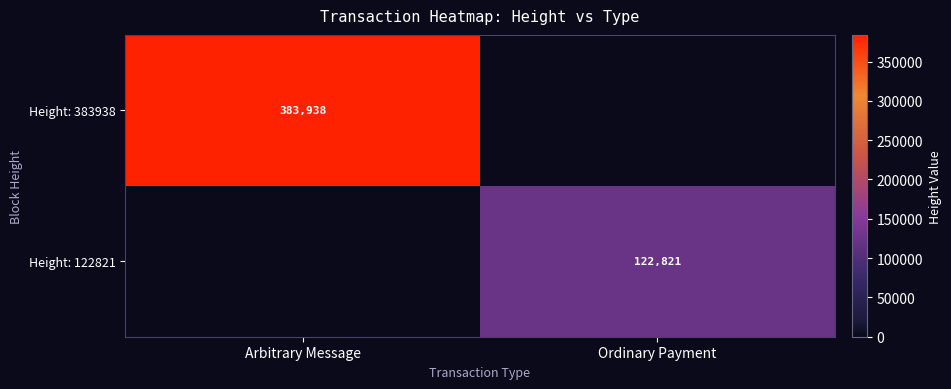

What is the total value across all series at Arbitrary Message?

383938